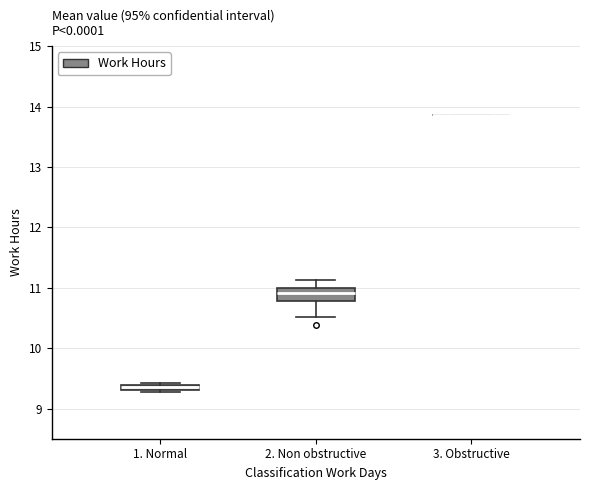

Comparing the boxes themselves (not the whiskers), which one is the tallest?

2. Non obstructive